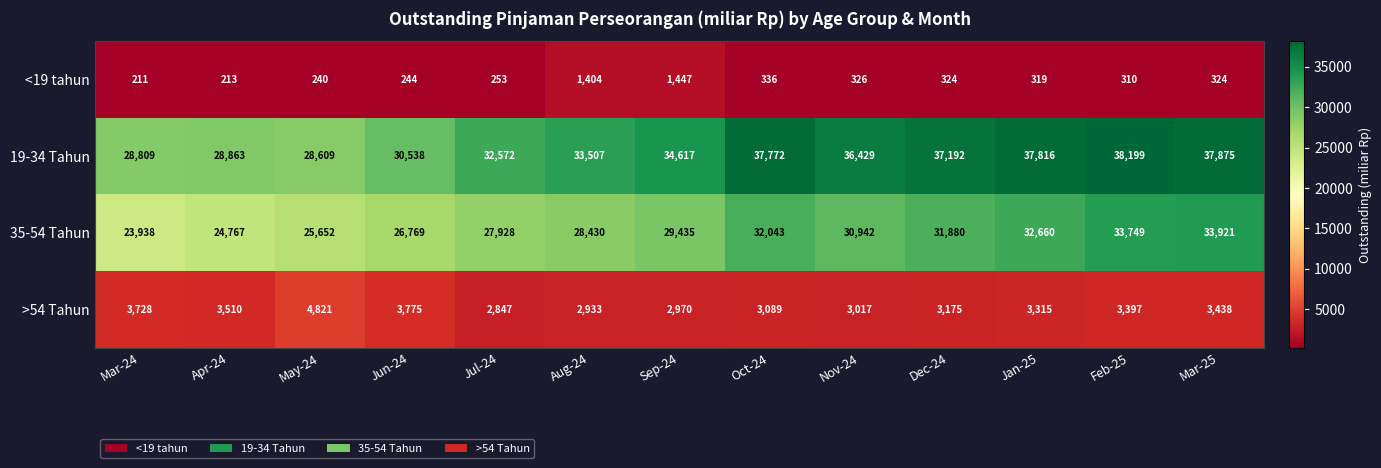

The 19-34 Tahun series shows 37772 at Oct-24. True or false?

True